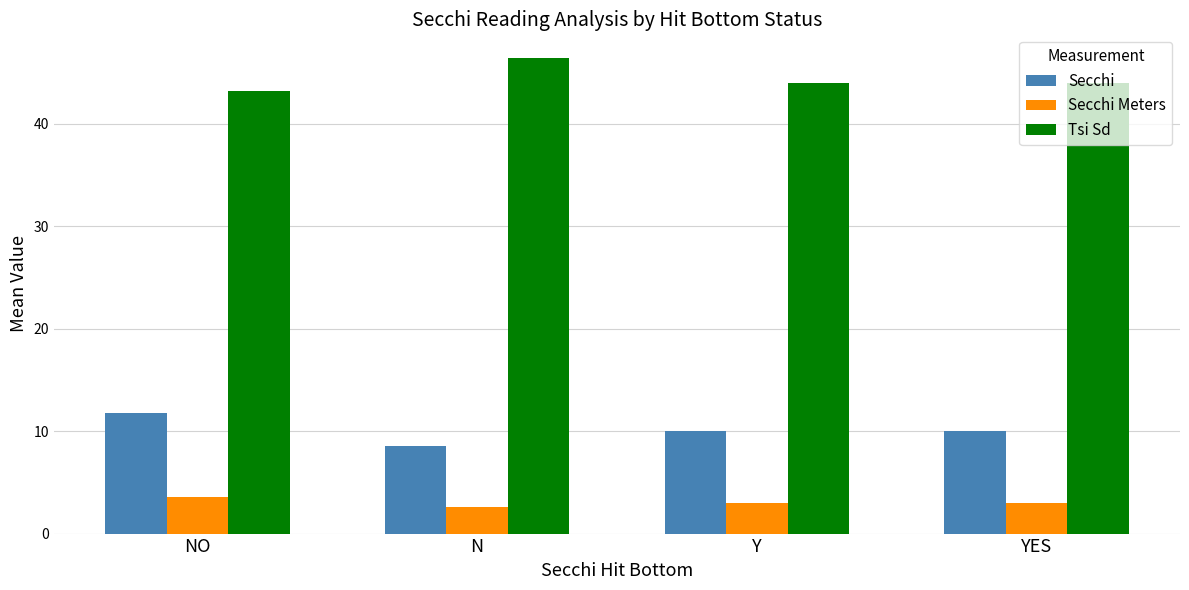

What is the label of the 3rd bar from the left?

Y